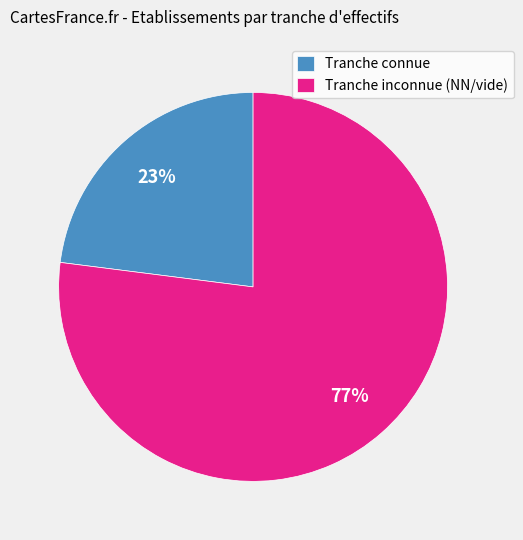

Approximately how many times larger is the value at Tranche inconnue (NN/vide) compared to Tranche connue?

3.3